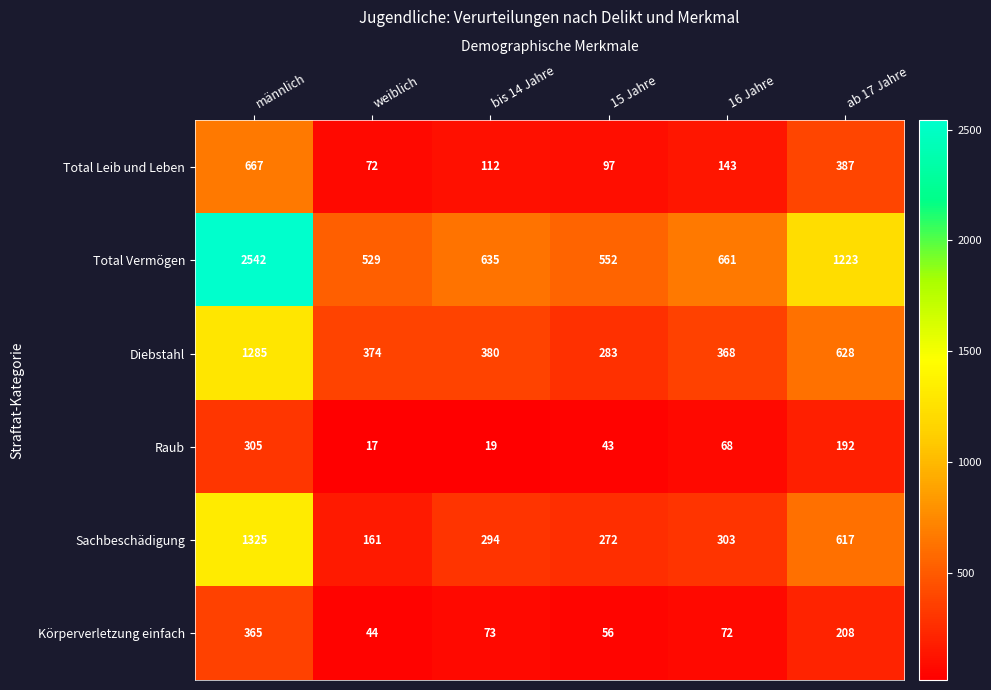

What is the sum of all Diebstahl values?

3318